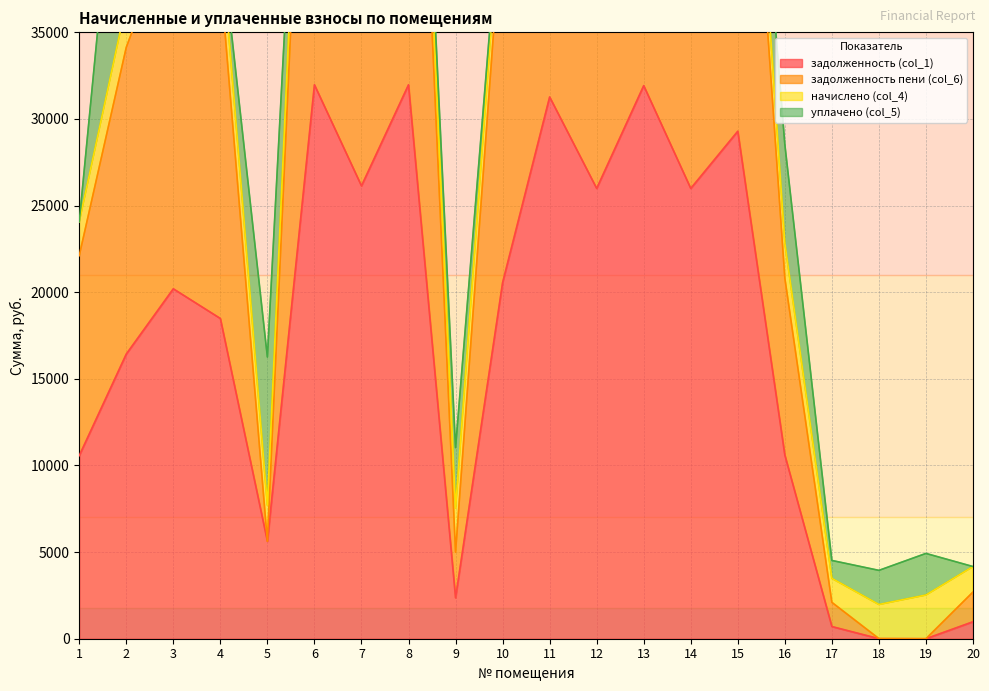

Does the chart display data point markers on the line(s)?

No